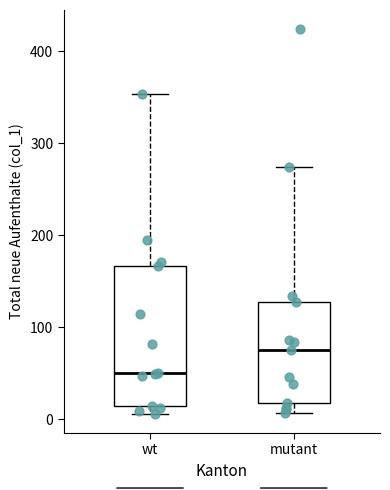

Where does the median line of the box for mutant sit on the y-axis? The values are not printed on the chart, so give them approximately, as read against the axis.

80